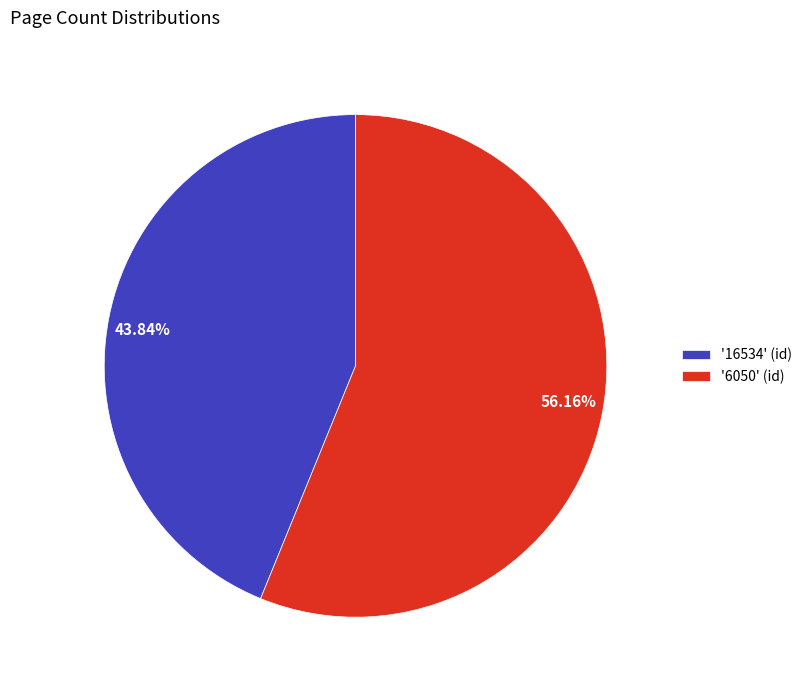

Is there a majority slice in this chart?

Yes